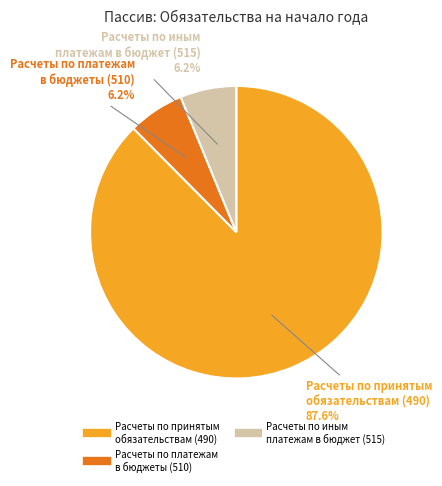

Count the number of slices in the pie.

3